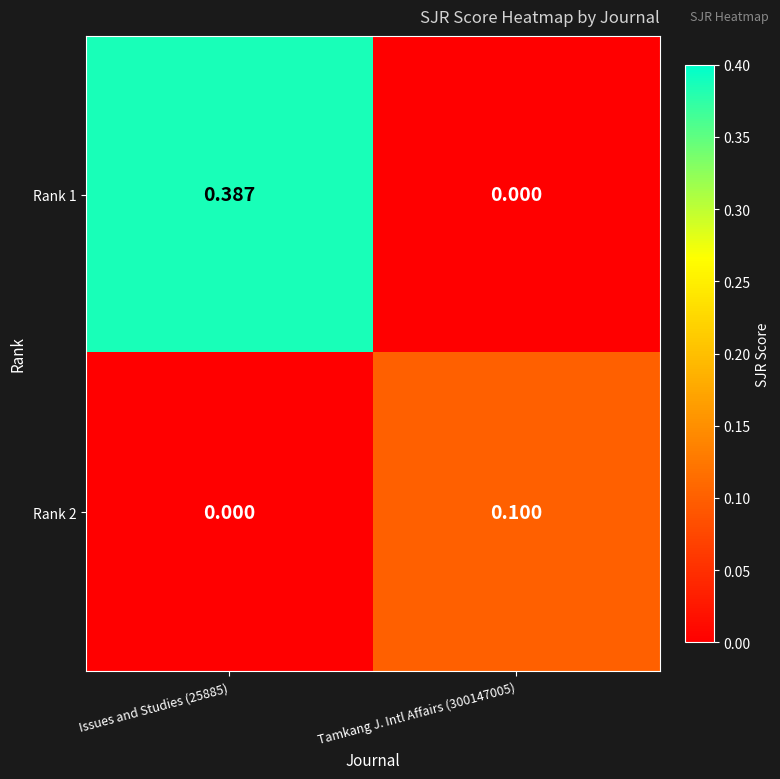

Is the value of Rank 2 at Tamkang J. Intl Affairs (300147005) greater than the value of Rank 1 at Issues and Studies (25885)?

No